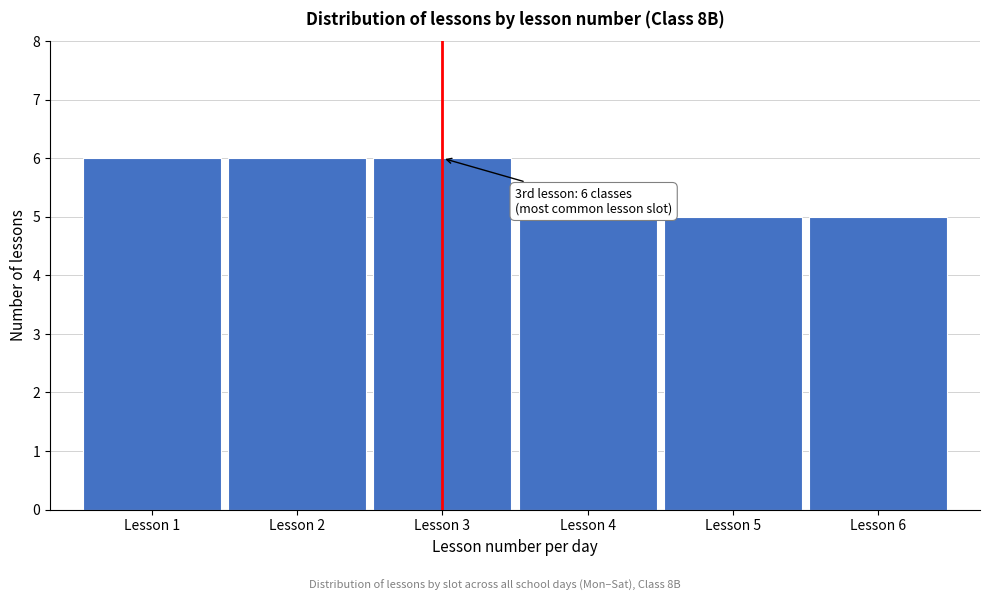

Reading left to right, extract all data points from this chart.

Lesson 1=6	Lesson 2=6	Lesson 3=6	Lesson 4=5	Lesson 5=5	Lesson 6=5